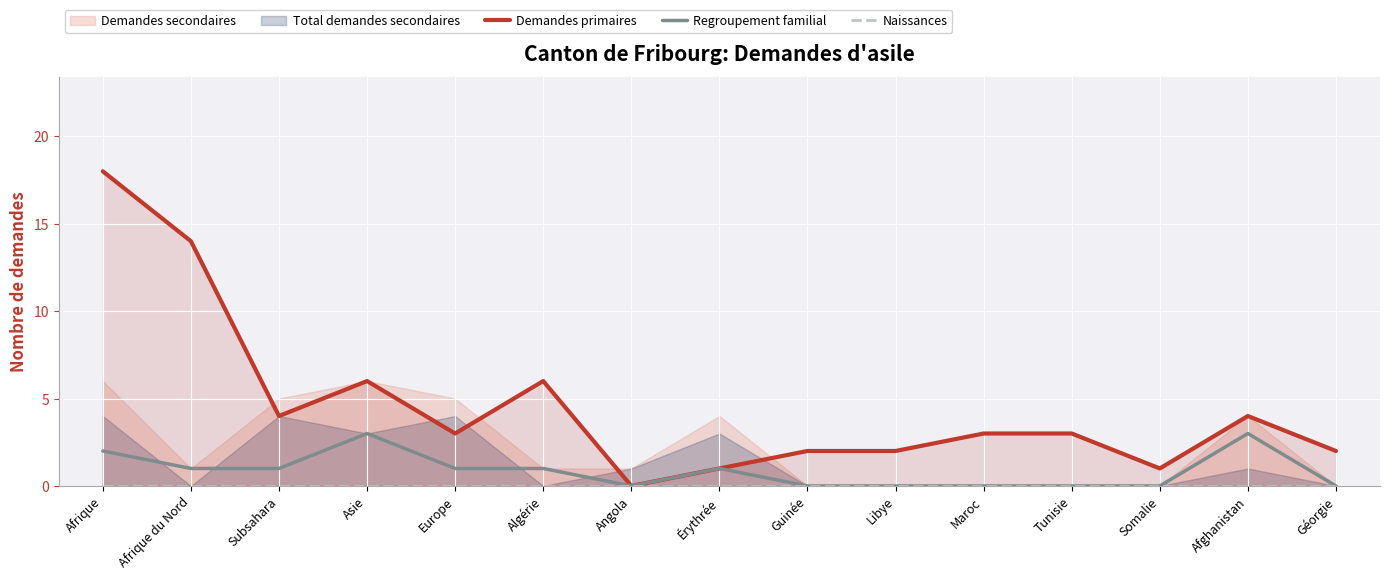

What is the maximum value for Regroupement familial?

3